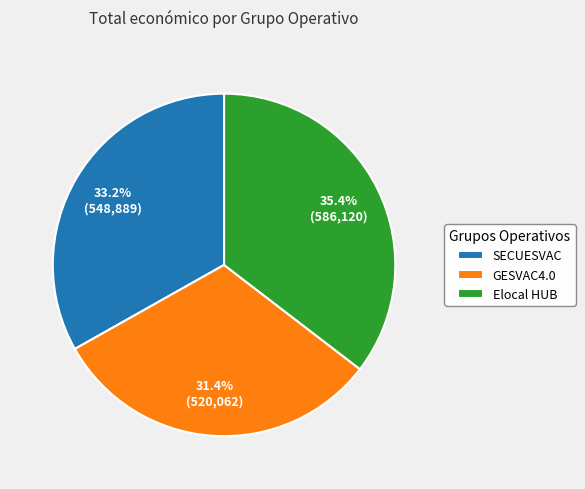

What is the largest slice in the pie chart?

Elocal HUB